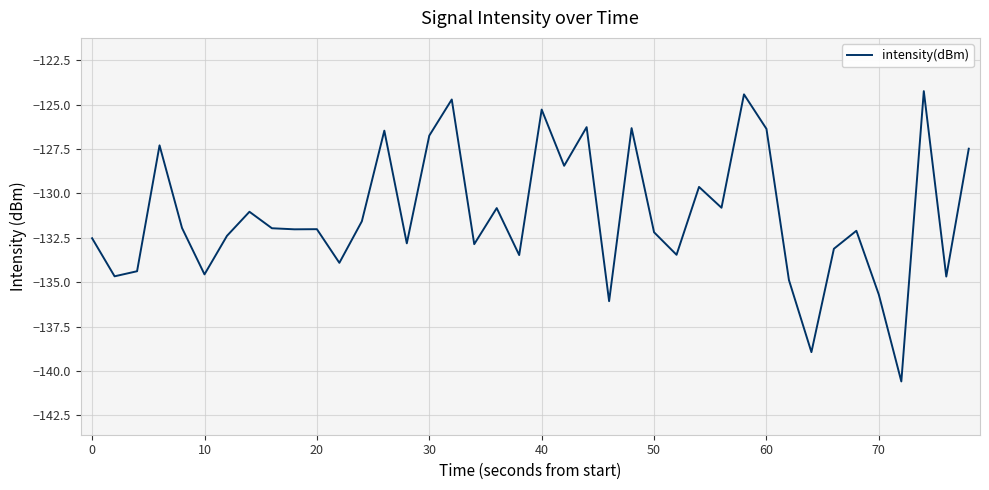

What is the difference between the maximum and minimum values?

16.4